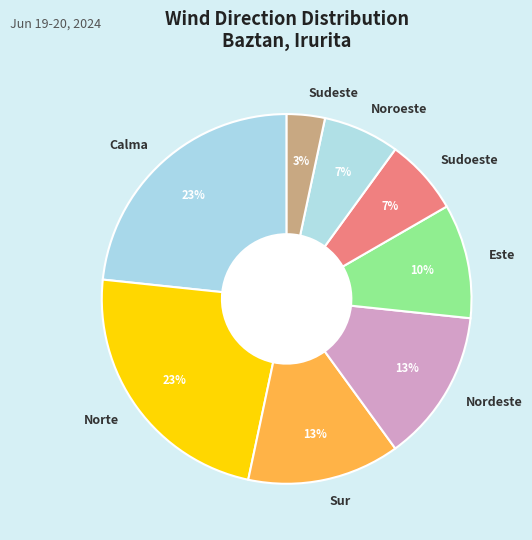

To the nearest percent, what is the difference between the largest and smallest slice percentages?

20%